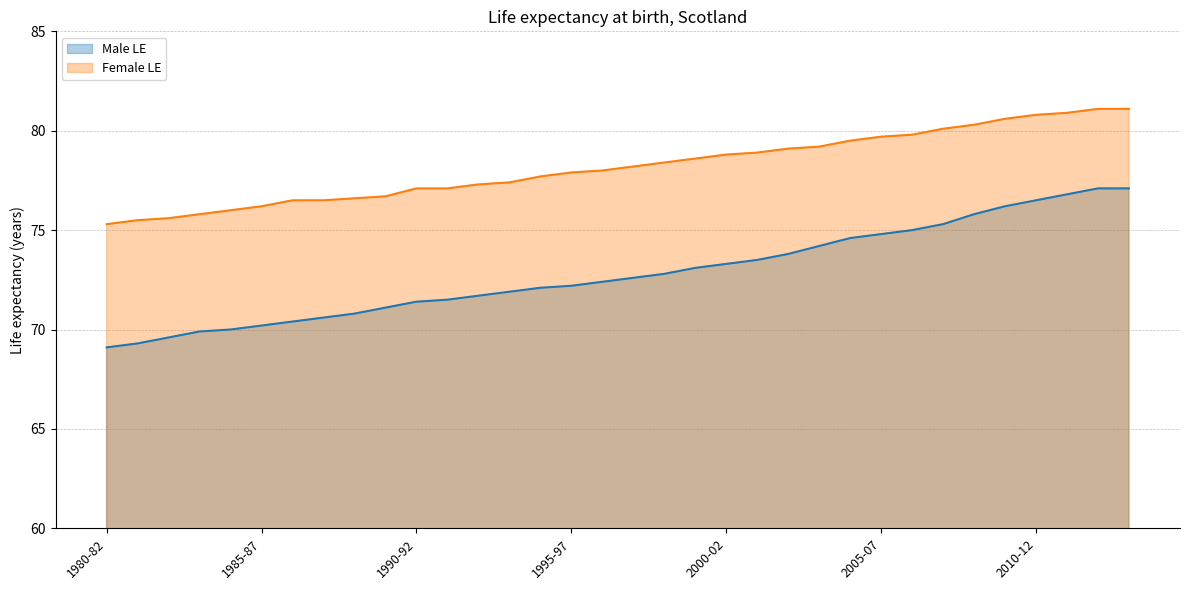

Where does the Female LE series first go above 78?

1997-99